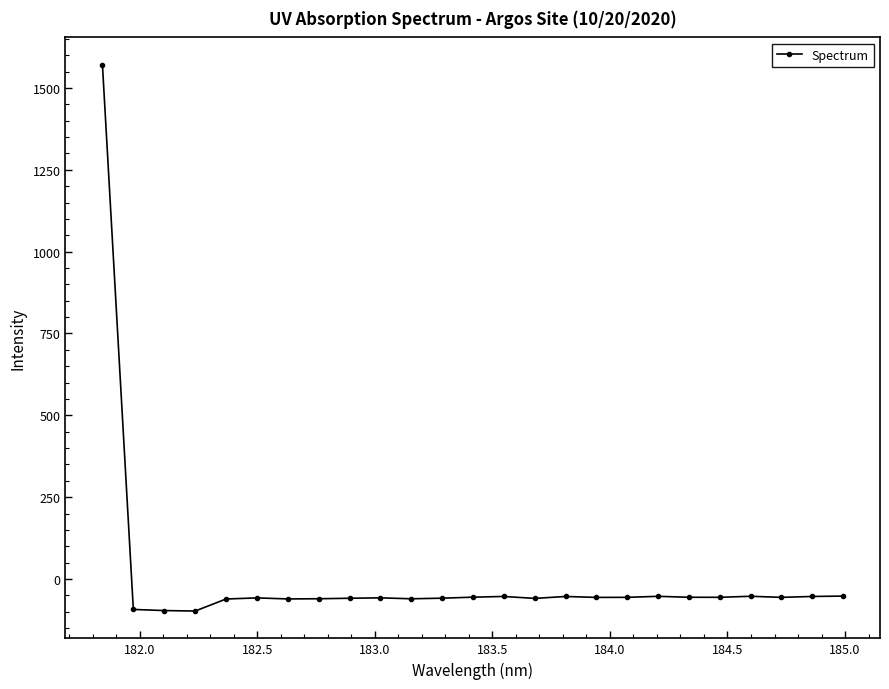

What is the minimum value shown in the chart?

-97.9